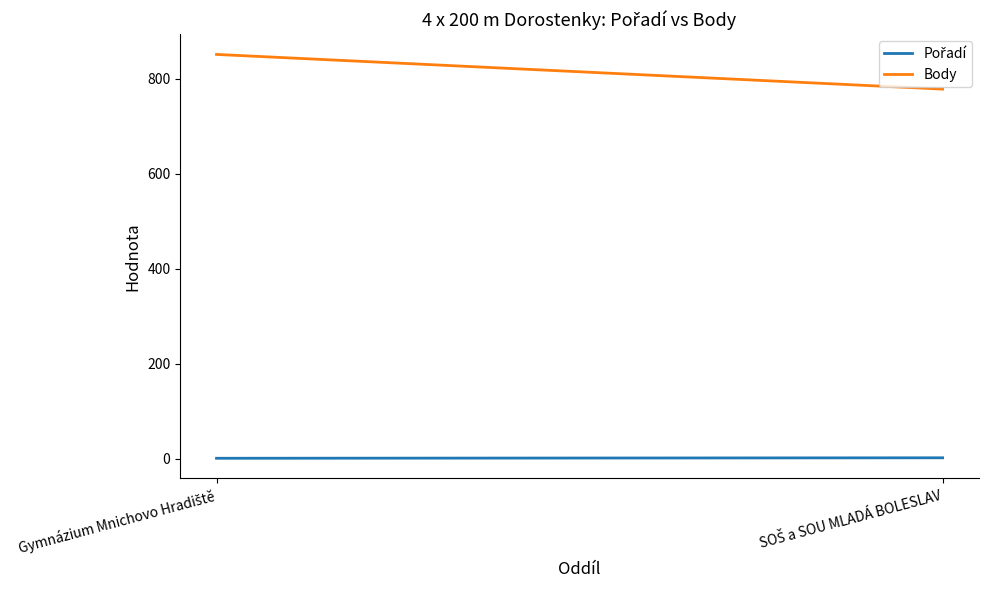

True or false: Body has a value of 851 at Gymnázium Mnichovo Hradiště.

True